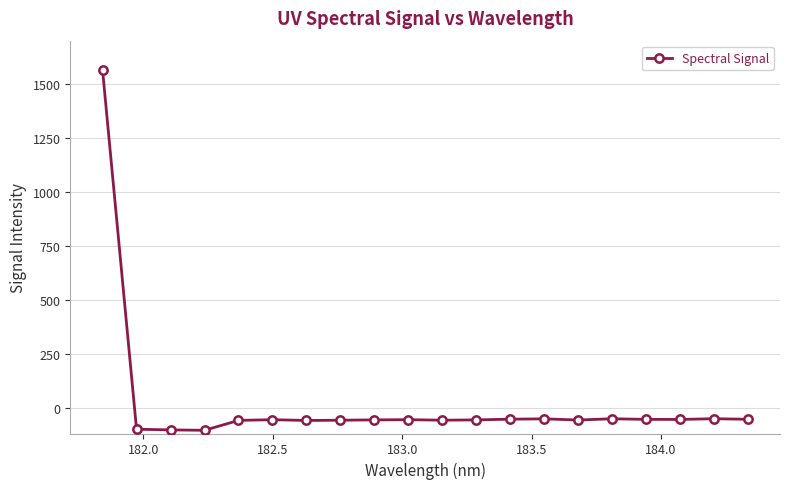

What is the smallest value displayed?

-105.2